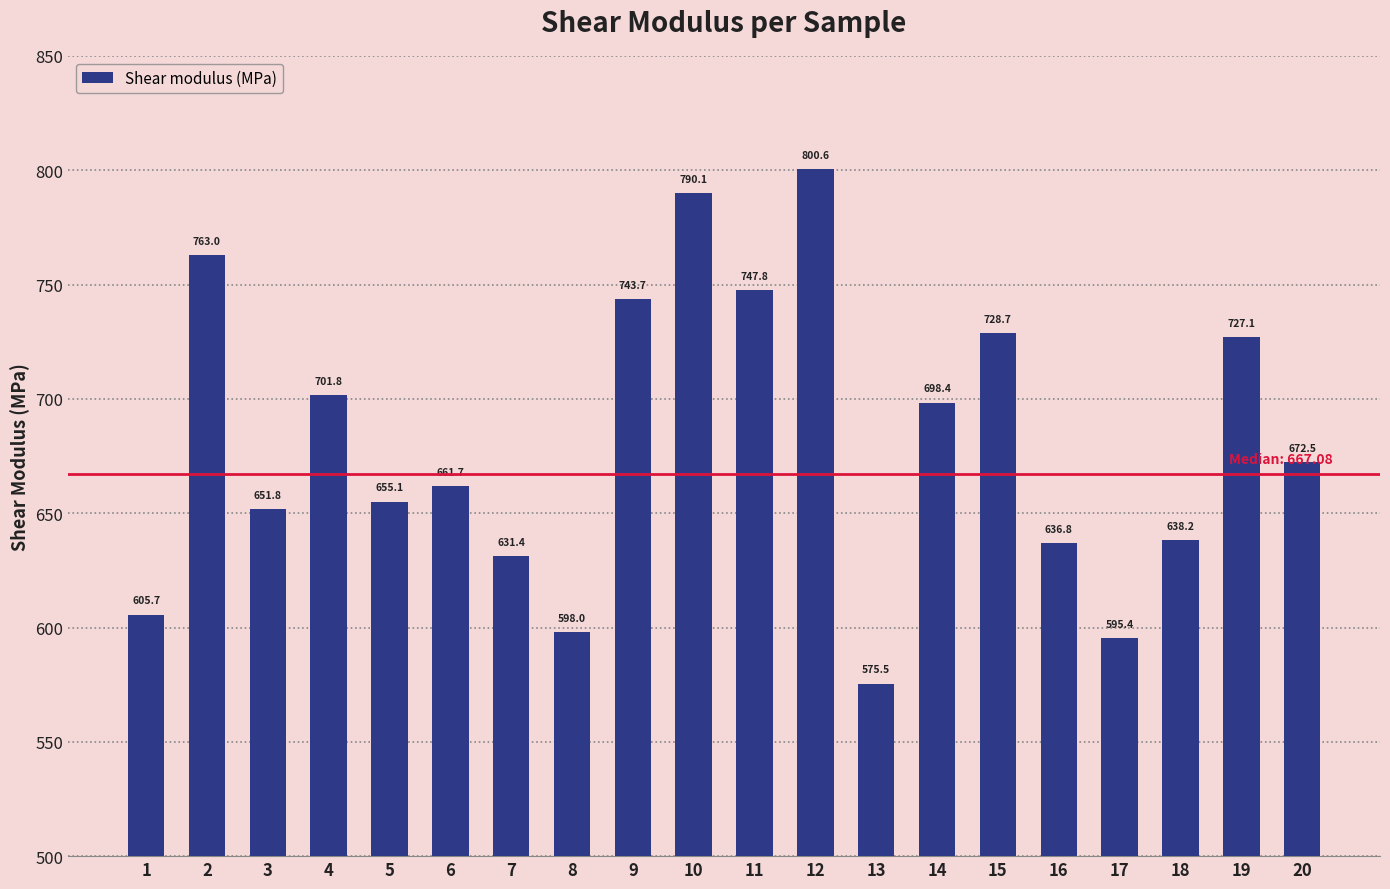

Rank the categories by value from highest to lowest.

12, 10, 2, 11, 9, 15, 19, 4, 14, 20, 6, 5, 3, 18, 16, 7, 1, 8, 17, 13